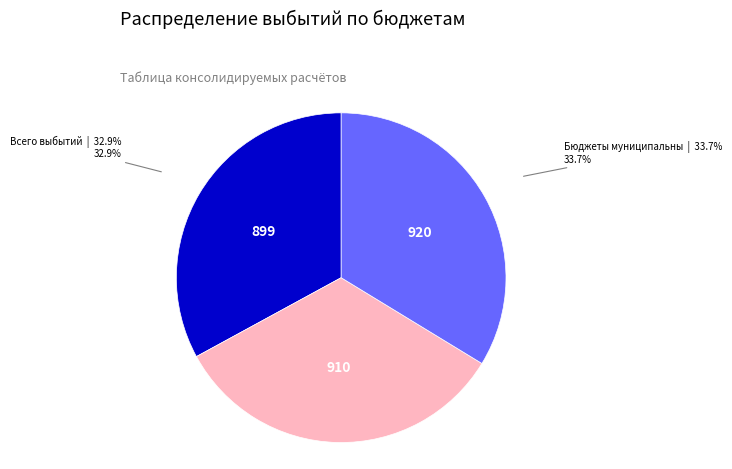

Is there any slice that represents more than half of the pie?

No